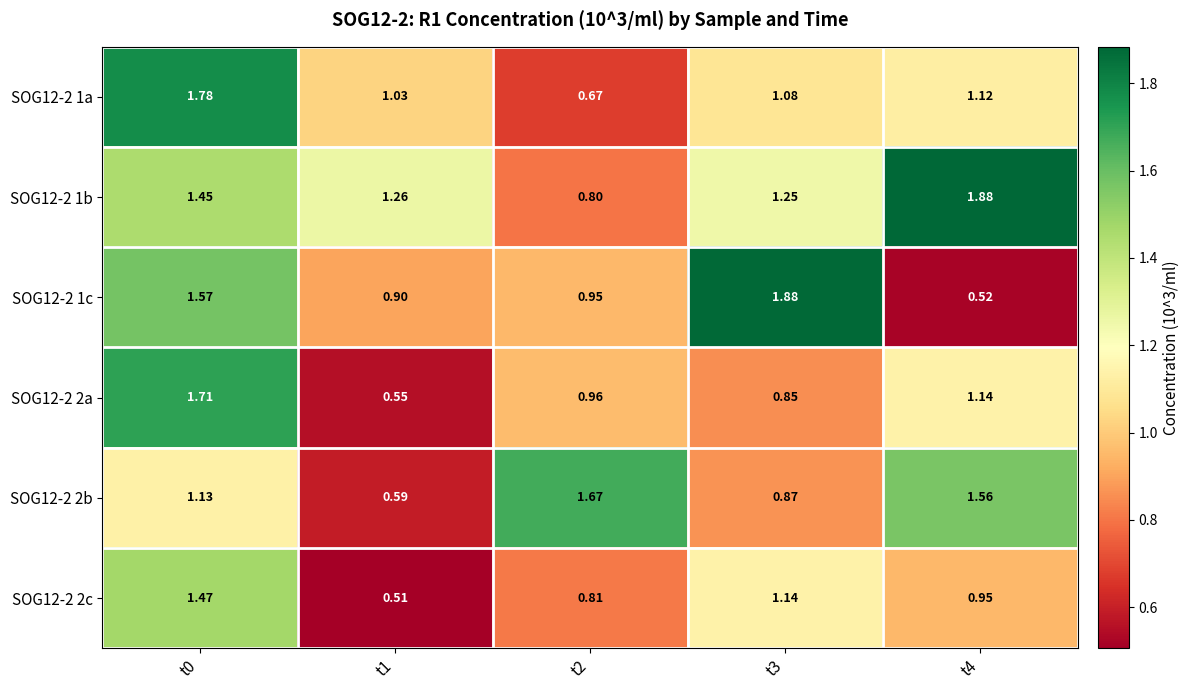

Is the value of SOG12-2 2c at t1 greater than the value of SOG12-2 2b at t4?

No